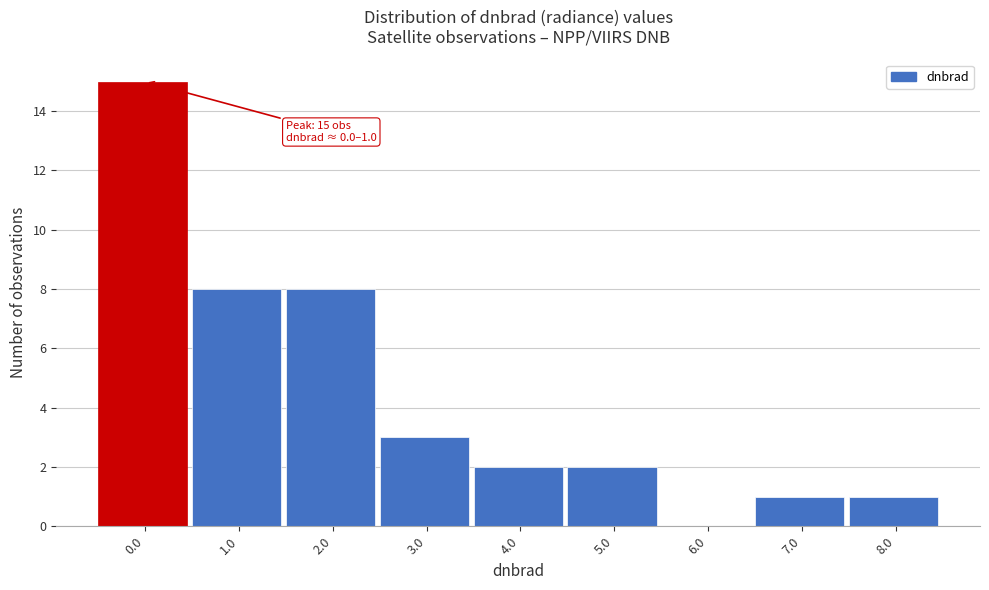

Reading left to right, extract all data points from this chart.

0.0=15	1.0=8	2.0=8	3.0=3	4.0=2	5.0=2	6.0=0	7.0=1	8.0=1